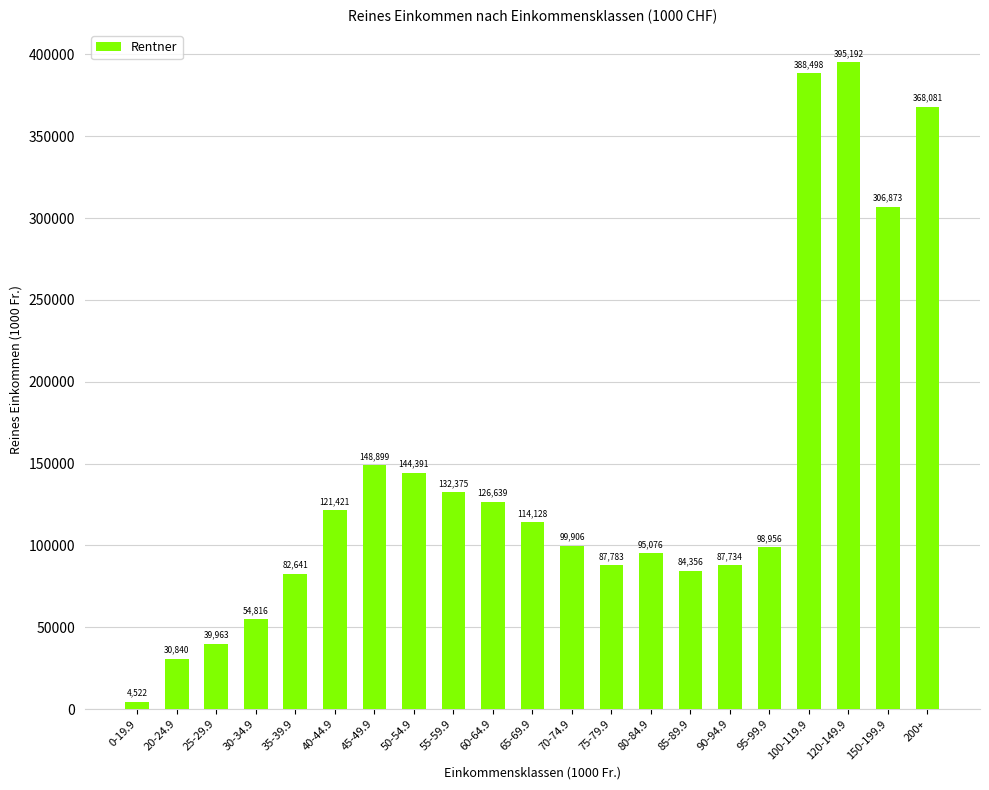

Does the chart contain any negative values?

No